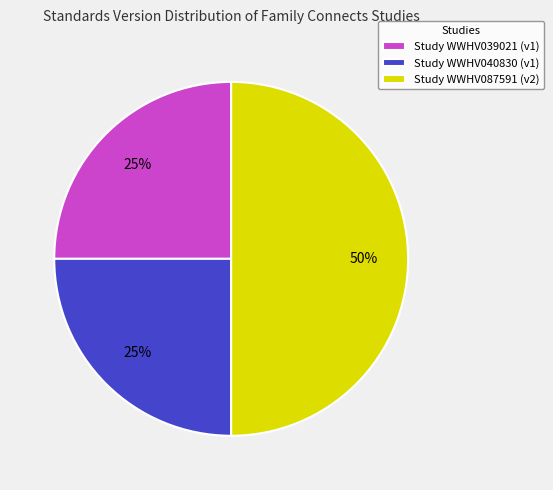

Which has a higher value, Study WWHV087591 (v2) or Study WWHV040830 (v1)?

Study WWHV087591 (v2)